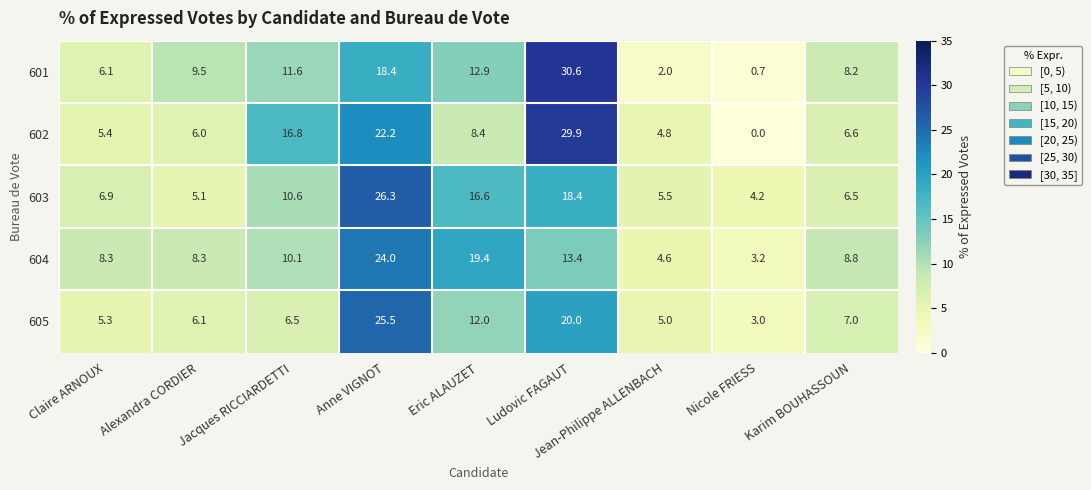

How many data points in 605 are above 6?

6